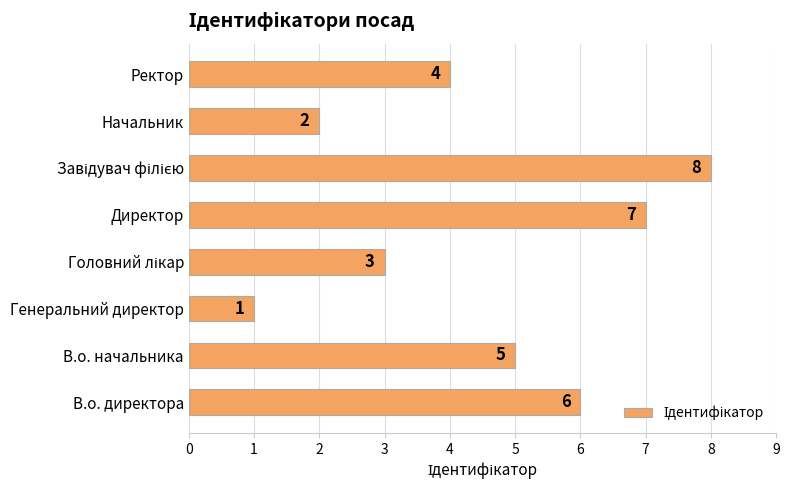

Which has a higher value, Генеральний директор or Директор?

Директор